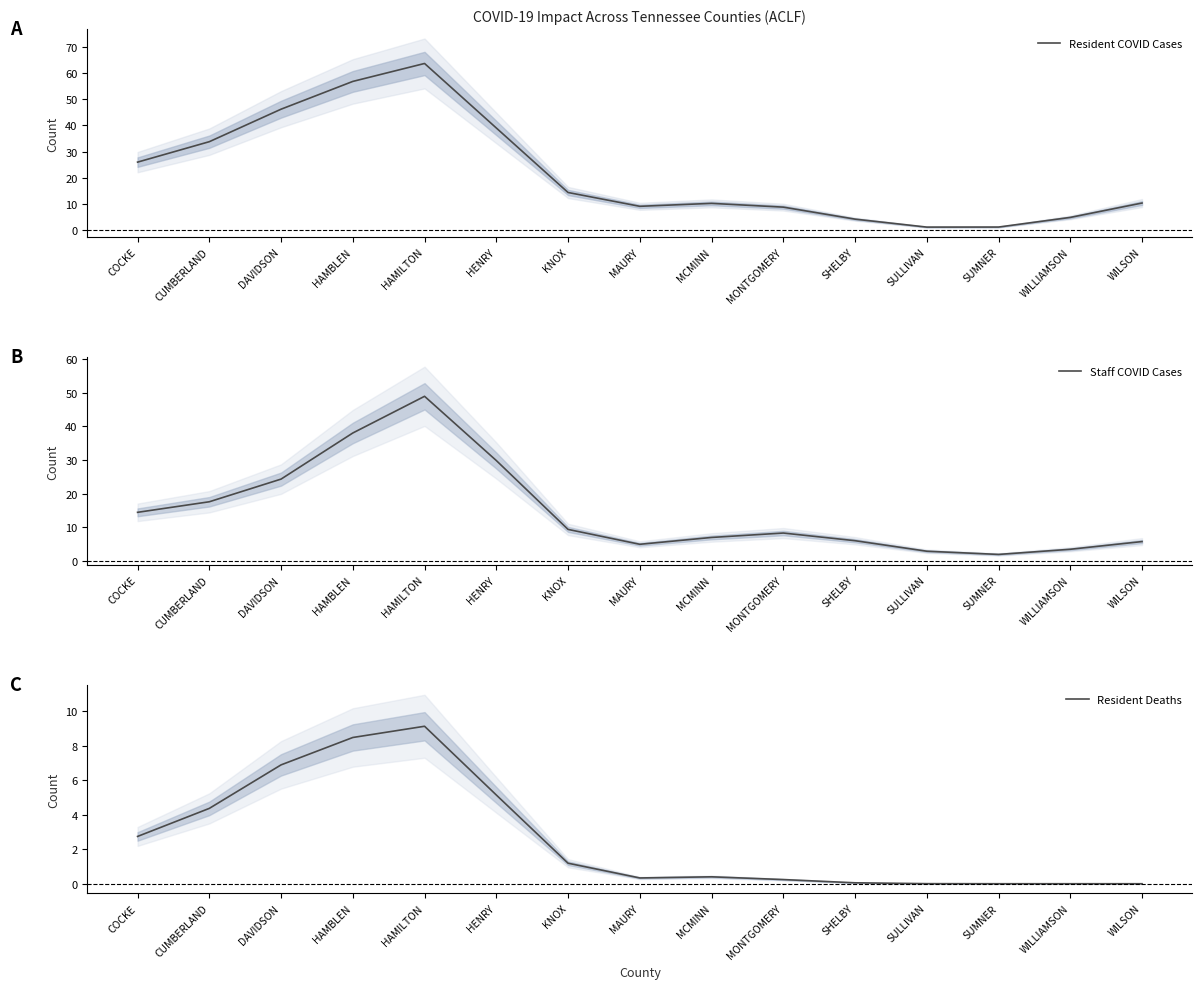

Rank the categories by Staff COVID Cases value from lowest to highest.

SUMNER, SULLIVAN, WILLIAMSON, MAURY, WILSON, SHELBY, MCMINN, MONTGOMERY, KNOX, COCKE, CUMBERLAND, DAVIDSON, HENRY, HAMBLEN, HAMILTON